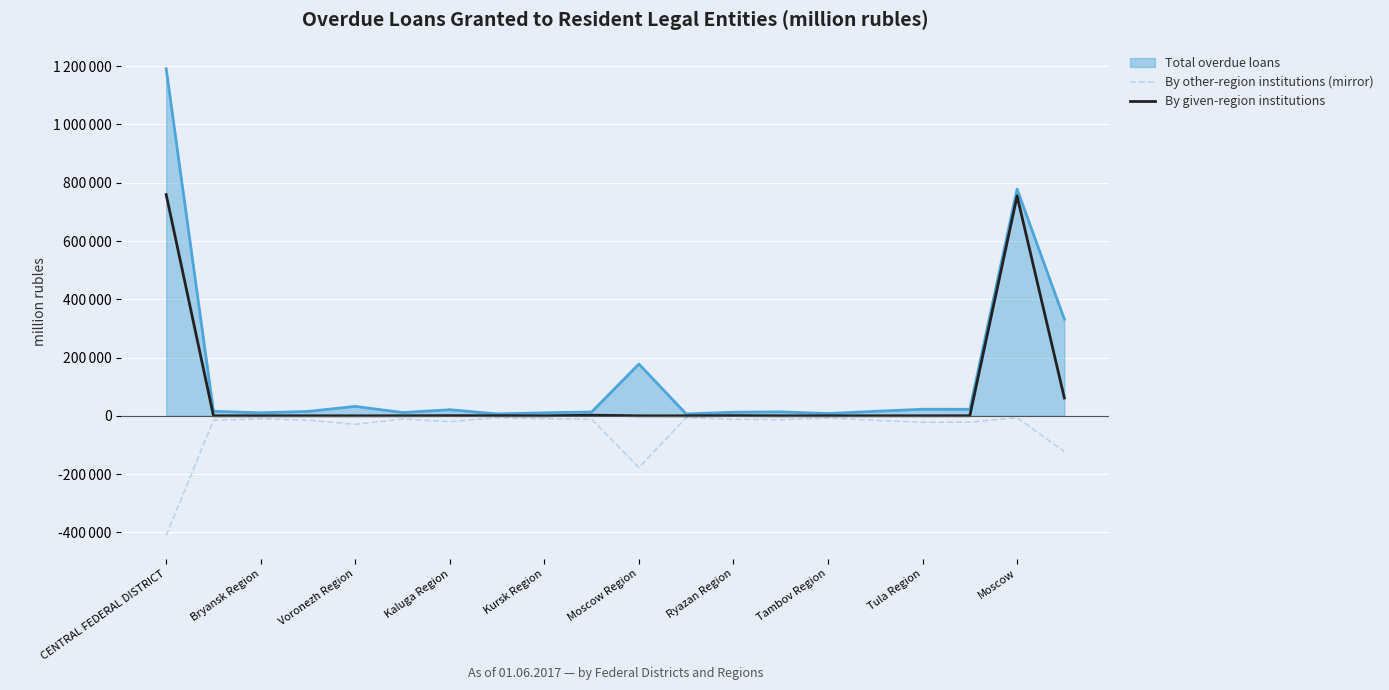

Does the chart display data point markers on the line(s)?

No